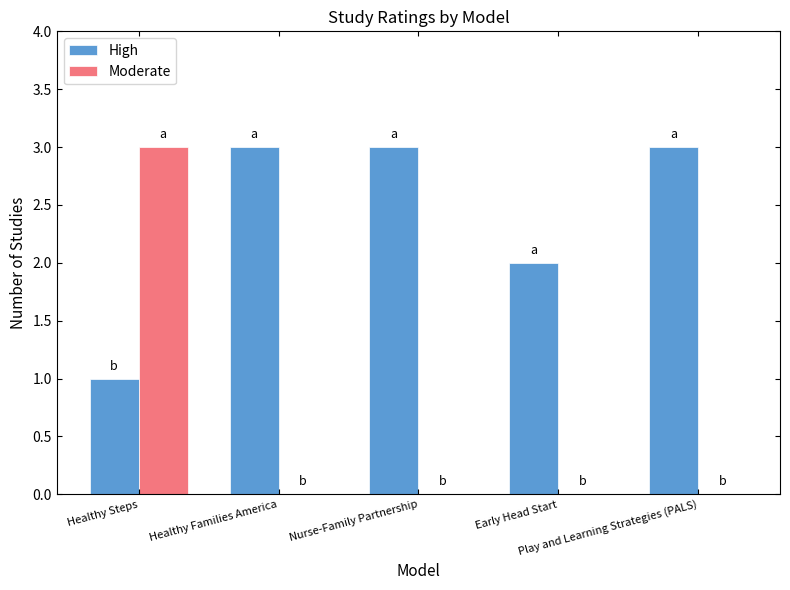

Are the bars horizontal?

No